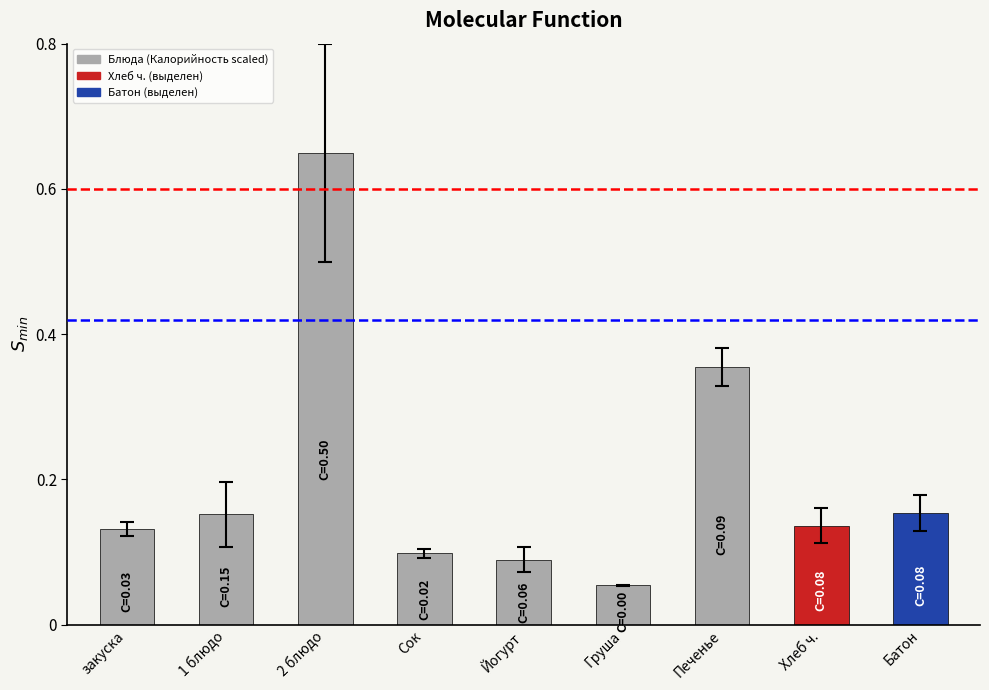

What position from the left is Сок?

4